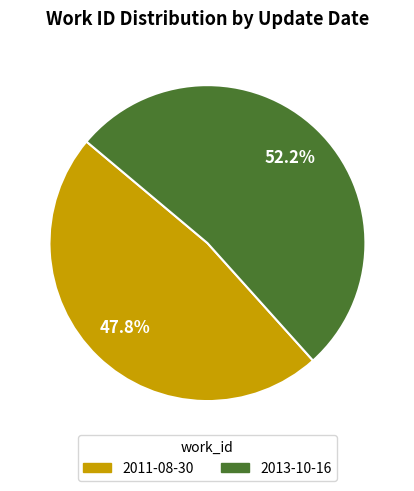

To the nearest percent, what is the difference between the largest and smallest slice percentages?

4%